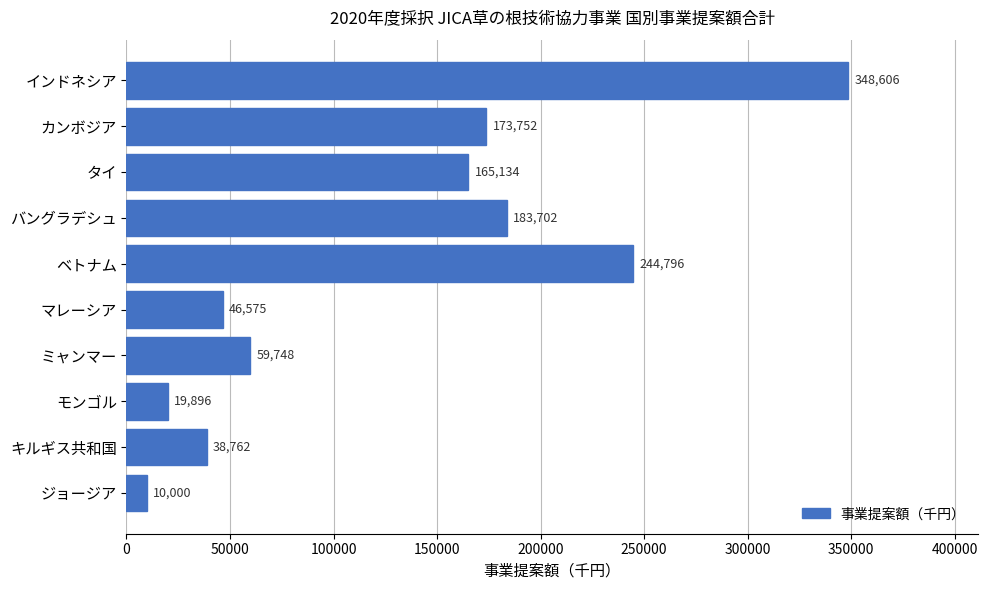

Are the bars horizontal?

Yes